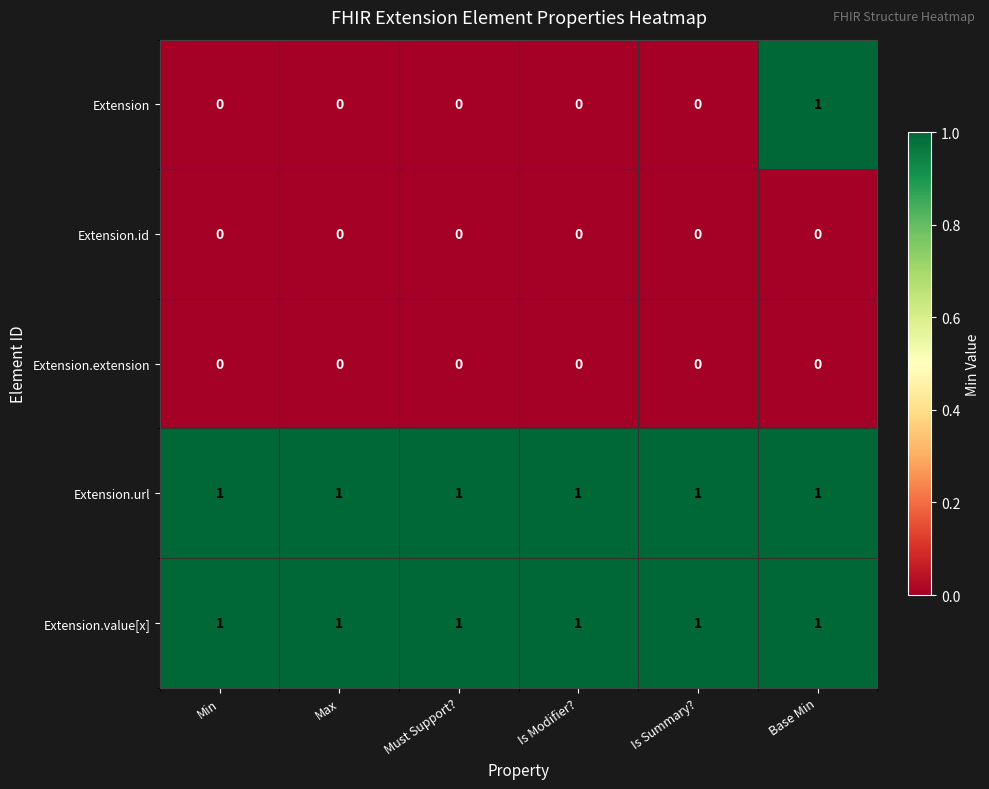

Reading right to left, extract all data points from this chart.

Extension: Base Min=1	Is Summary?=0	Is Modifier?=0	Must Support?=0	Max=0	Min=0
Extension.id: Base Min=0	Is Summary?=0	Is Modifier?=0	Must Support?=0	Max=0	Min=0
Extension.extension: Base Min=0	Is Summary?=0	Is Modifier?=0	Must Support?=0	Max=0	Min=0
Extension.url: Base Min=1	Is Summary?=1	Is Modifier?=1	Must Support?=1	Max=1	Min=1
Extension.value[x]: Base Min=1	Is Summary?=1	Is Modifier?=1	Must Support?=1	Max=1	Min=1